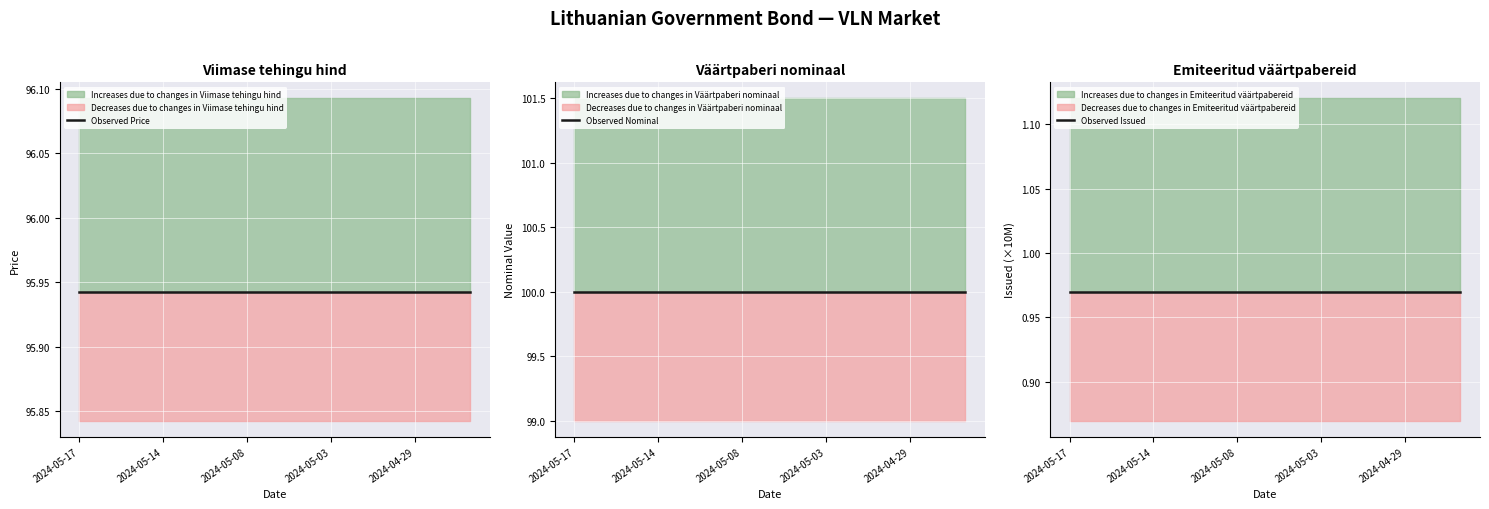

True or false: Observed Nominal and Observed Issued cross at least once.

False